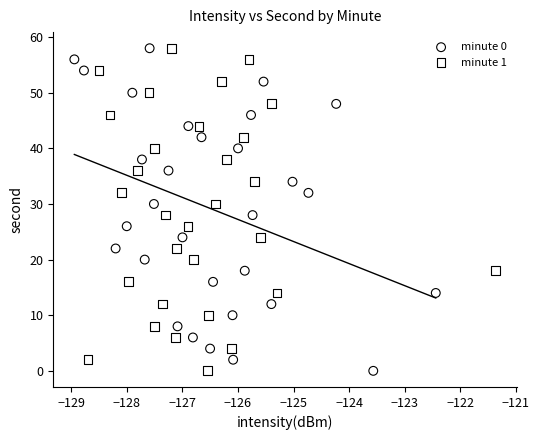

What are all the series names shown in the legend?

minute 0, minute 1